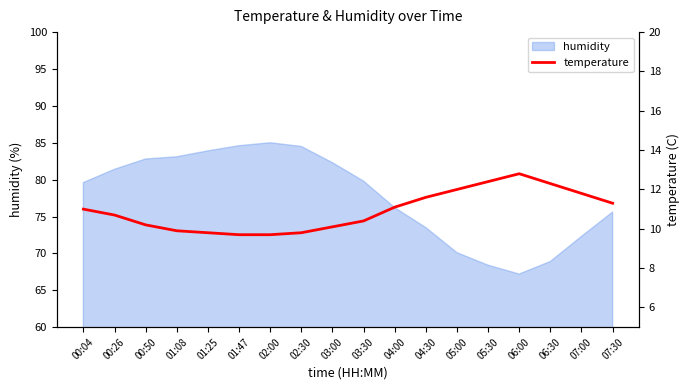

The value of humidity at 04:00 is 76.2. True or false?

True